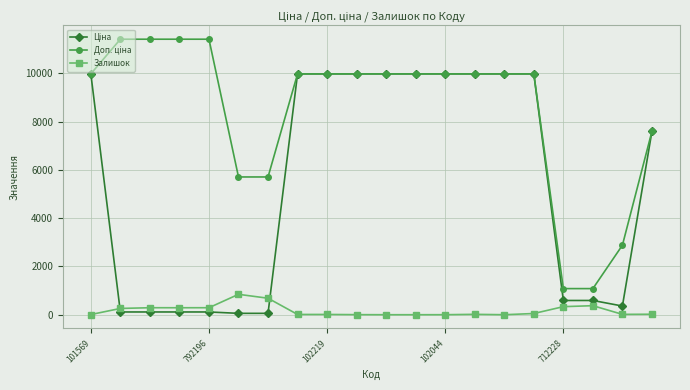

Which series has the largest range (max minus min)?

Доп. ціна